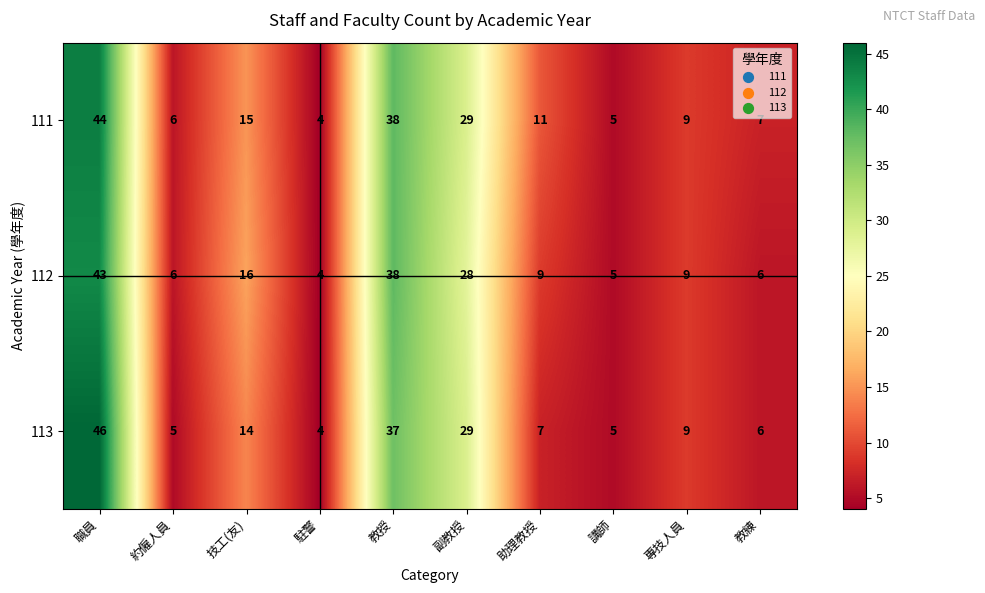

Reading left to right, transcribe all the data shown in this chart.

111: 44	6	15	4	38	29	11	5	9	7
112: 43	6	16	4	38	28	9	5	9	6
113: 46	5	14	4	37	29	7	5	9	6